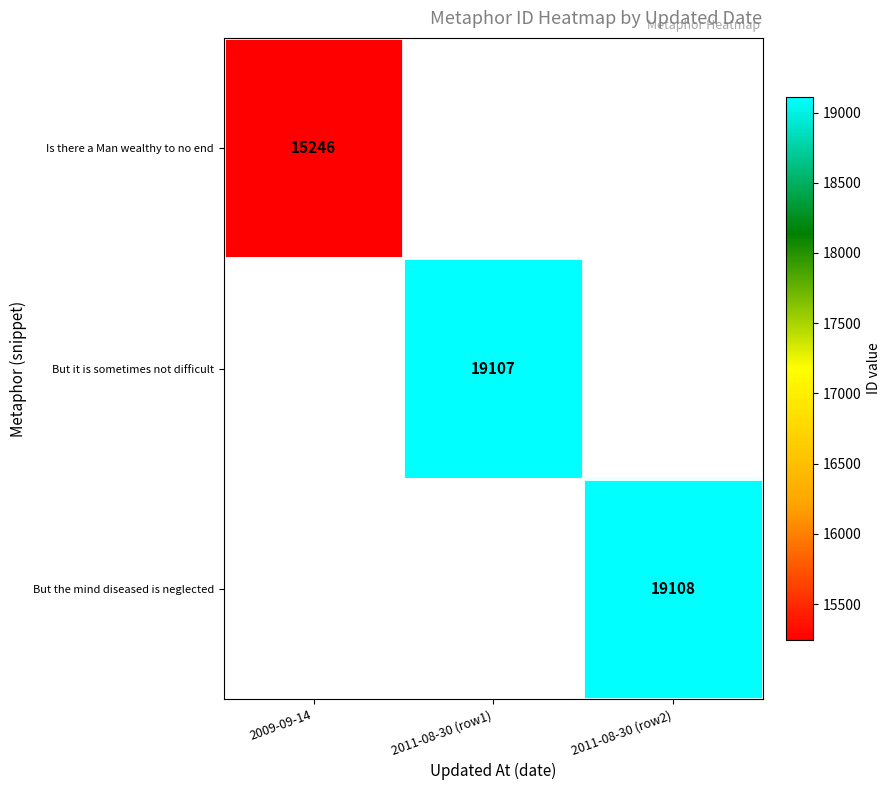

True or false: But it is sometimes not difficult has a value of 33492 at 2011-08-30 (row1).

False